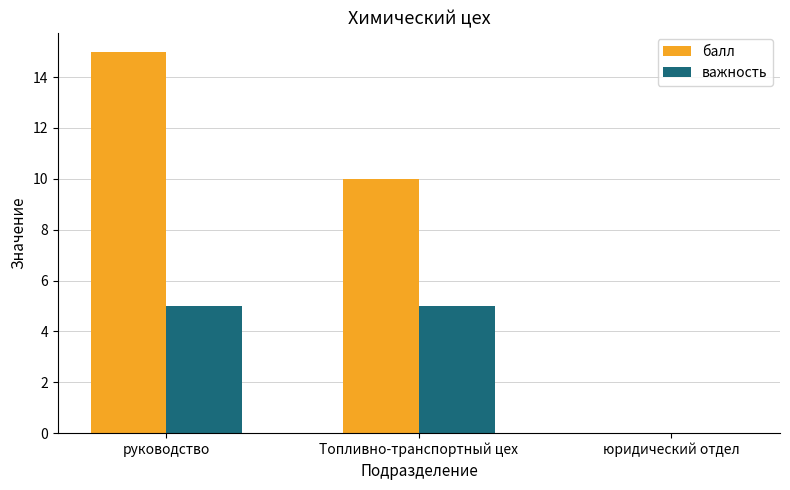

What is the total value across all series at руководство?

20